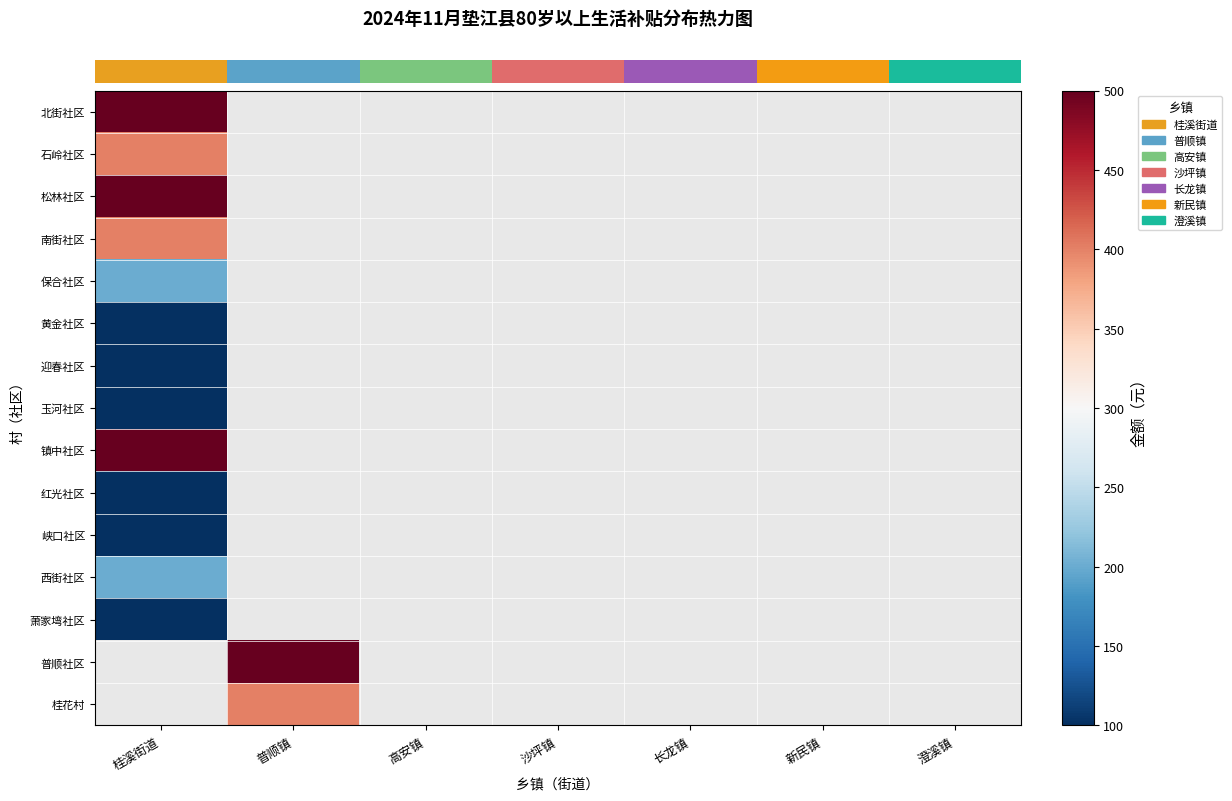

What is the smallest value displayed?

100.0